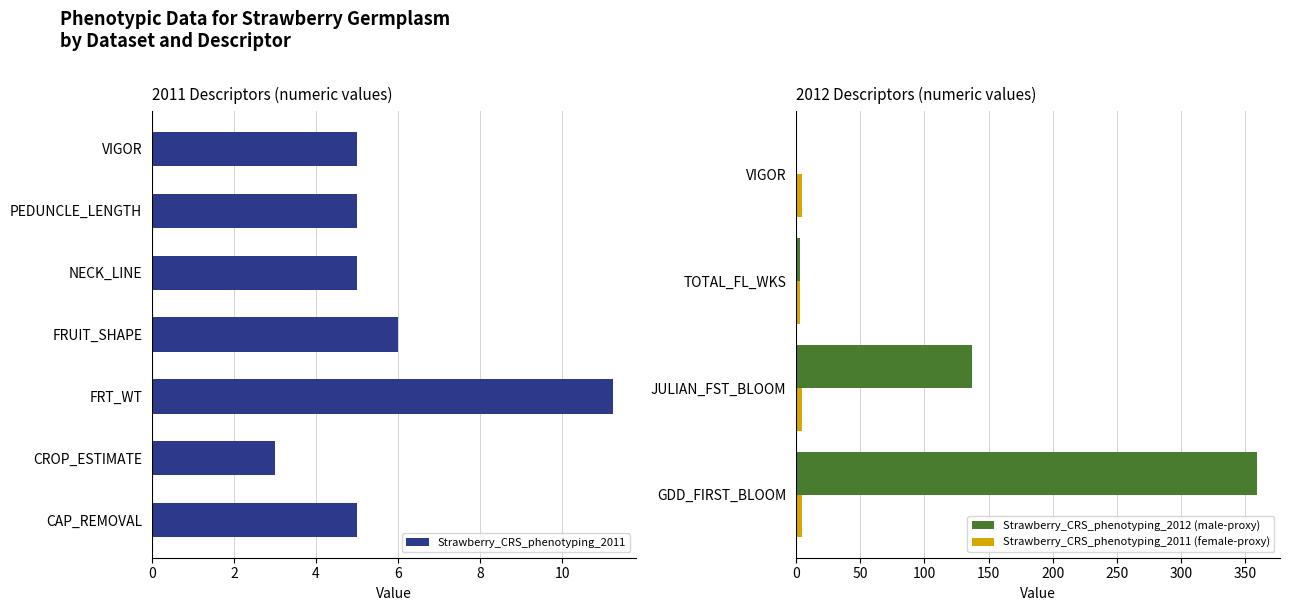

Is it true that Strawberry_CRS_phenotyping_2011 equals 6.0 at FRUIT_SHAPE?

True